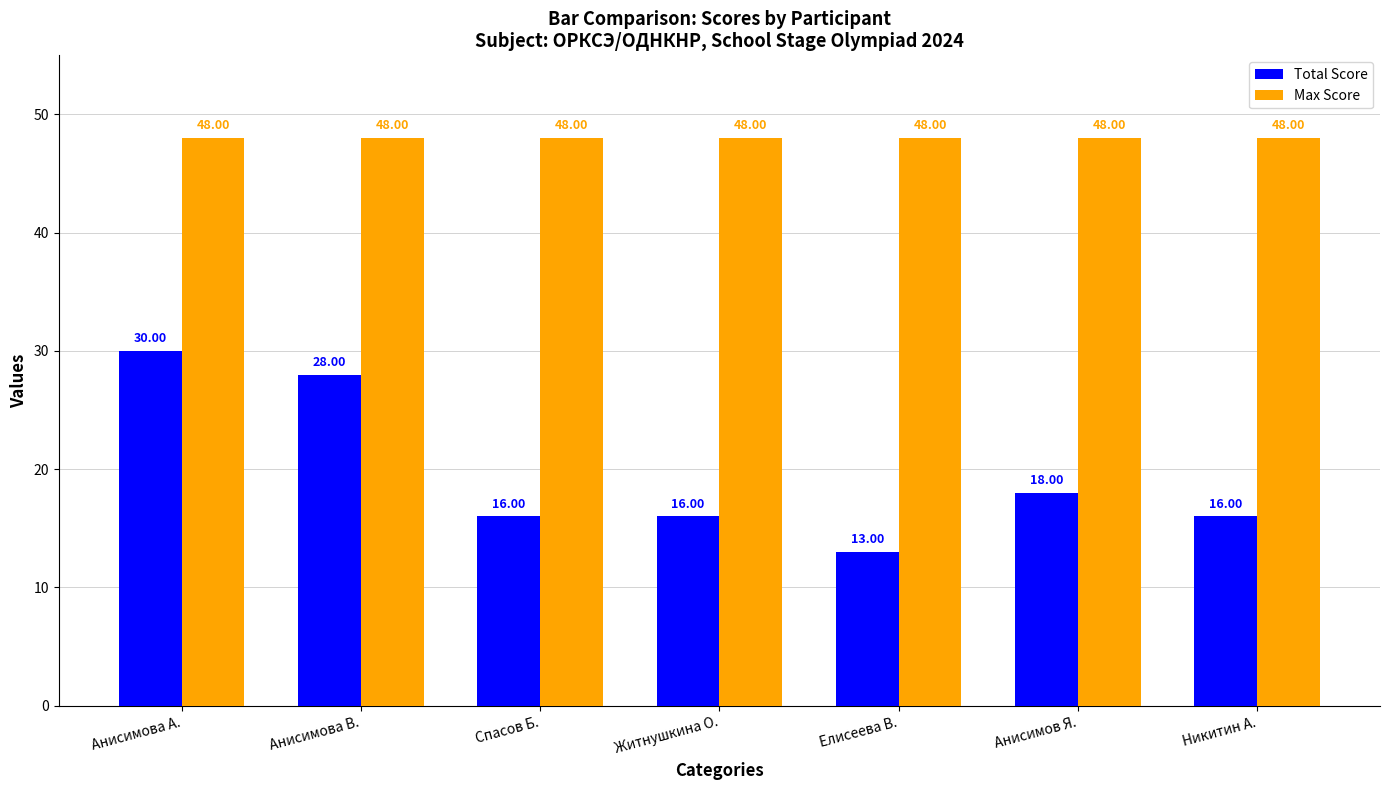

Which series has the largest range (max minus min)?

Total Score